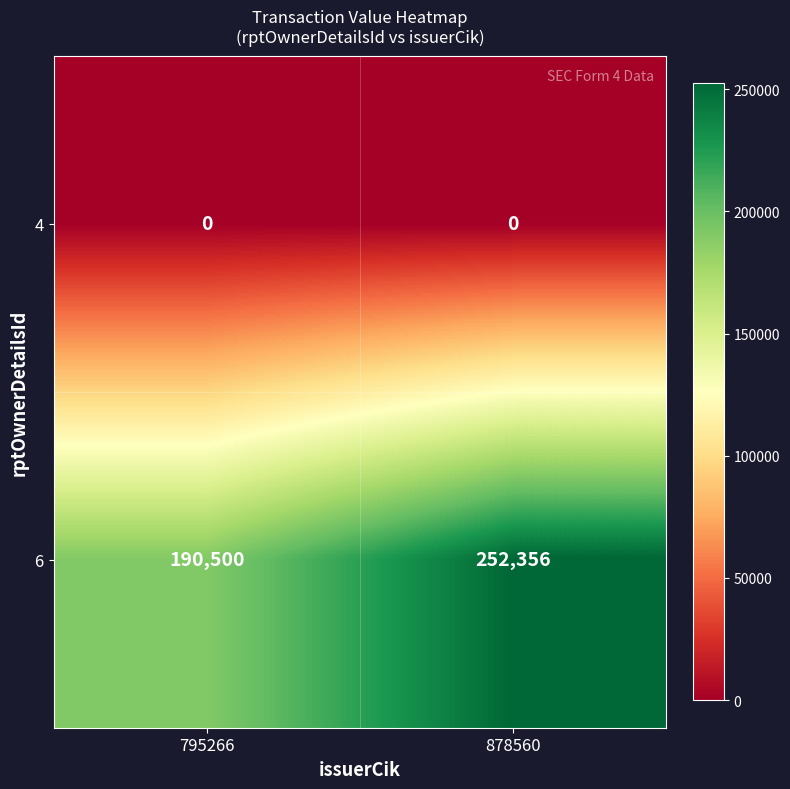

Rank the series by their maximum value, from lowest to highest.

4, 6